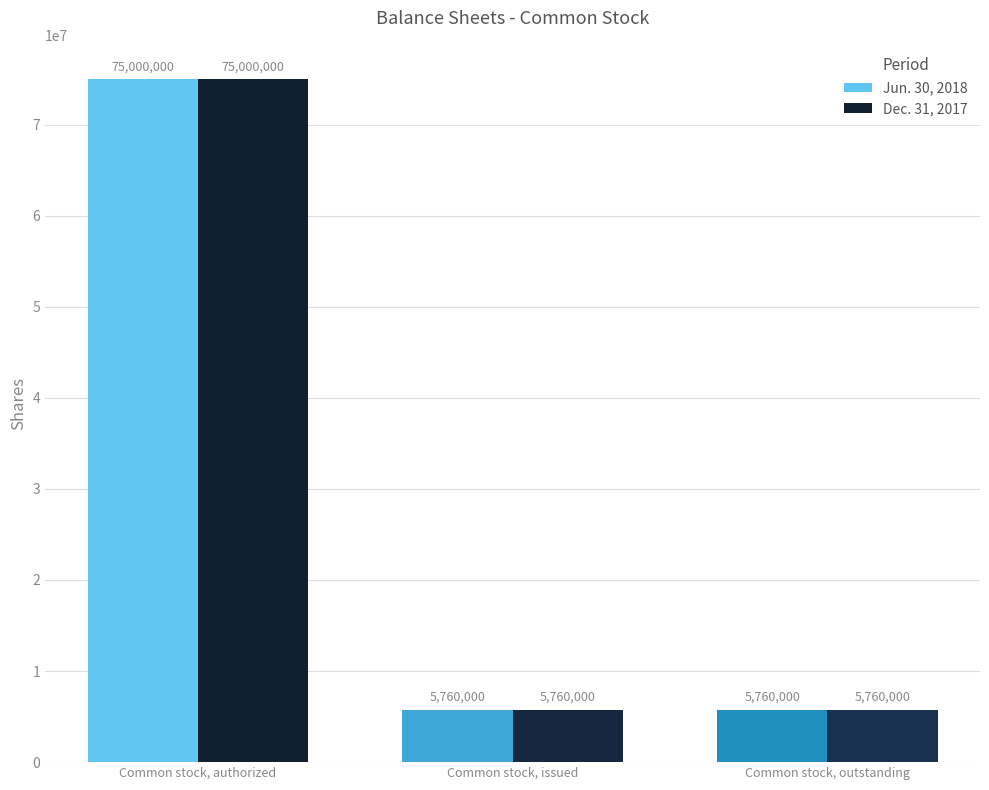

What is the minimum value for Dec. 31, 2017?

5760000